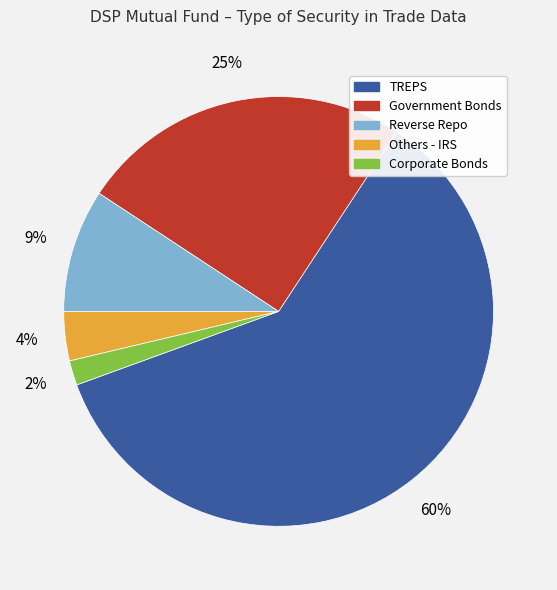

Between TREPS and Others - IRS, which is larger?

TREPS